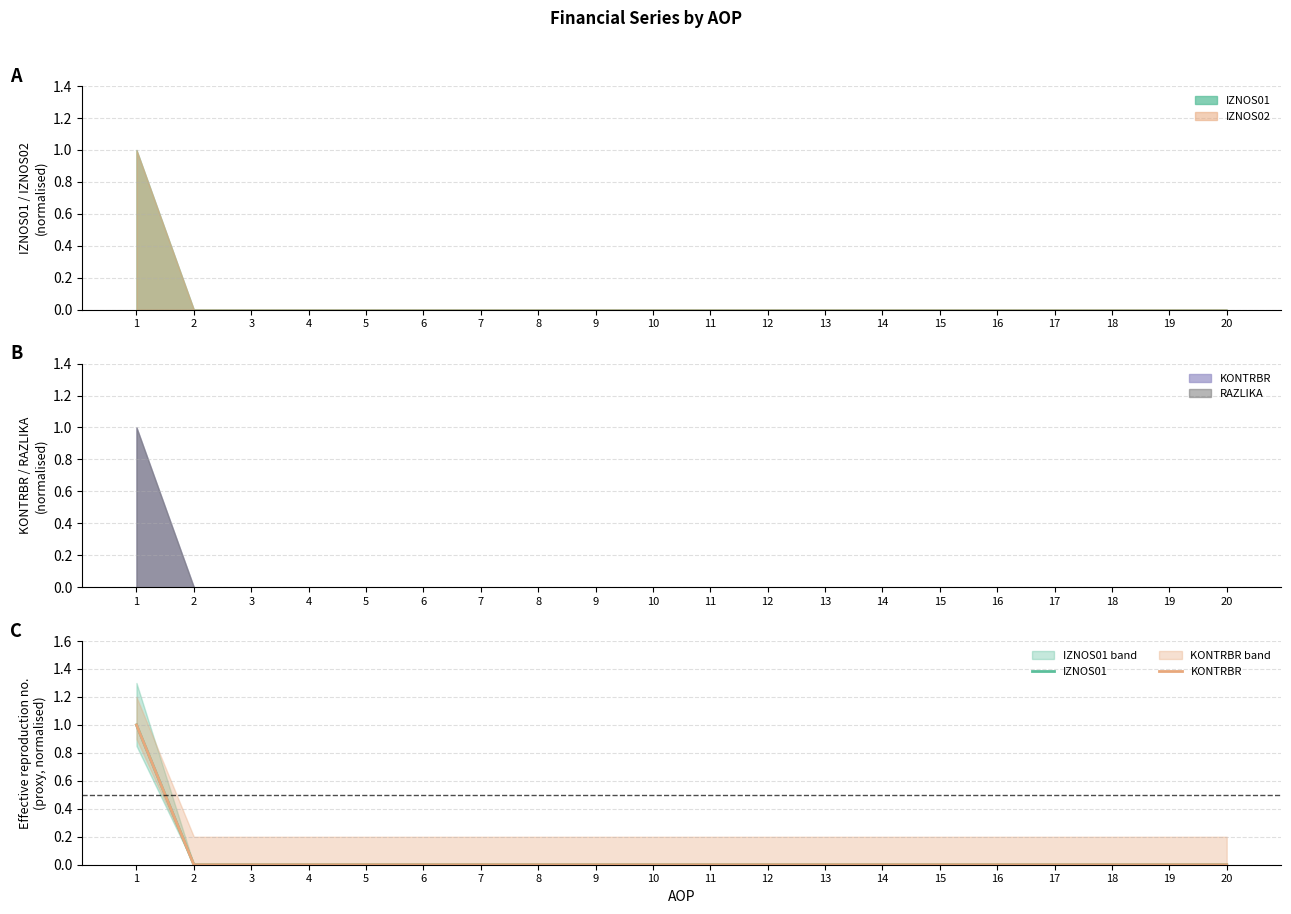

Where is KONTRBR nearest to the value 0?

2